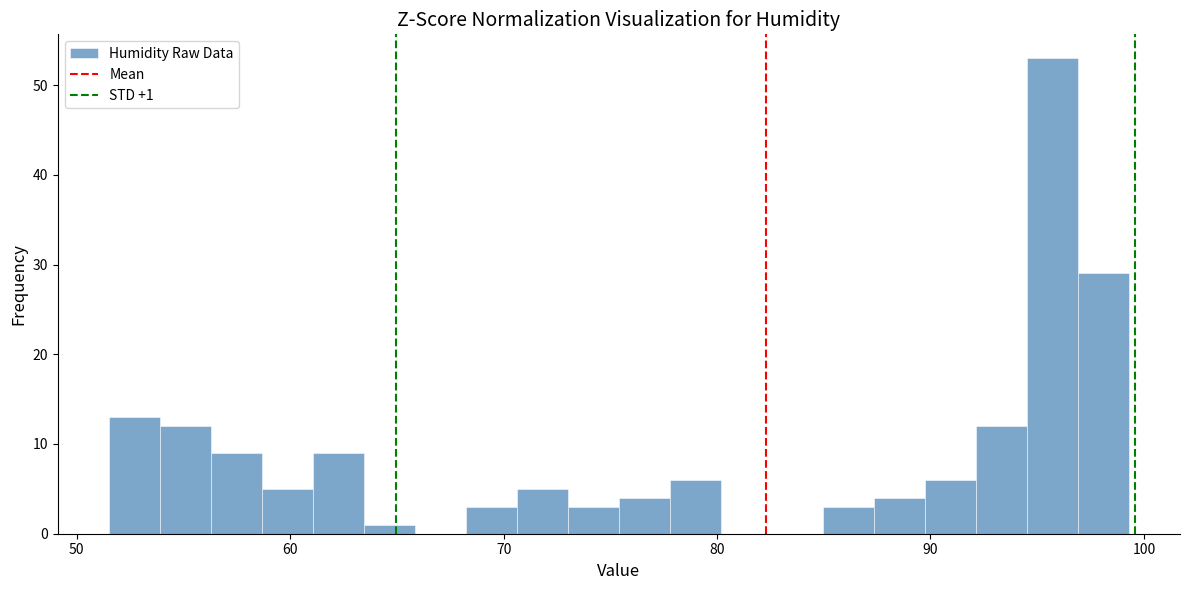

Around what value on the x-axis is the tallest bar? Give the approximate position of its centre, as read against the axis.

96